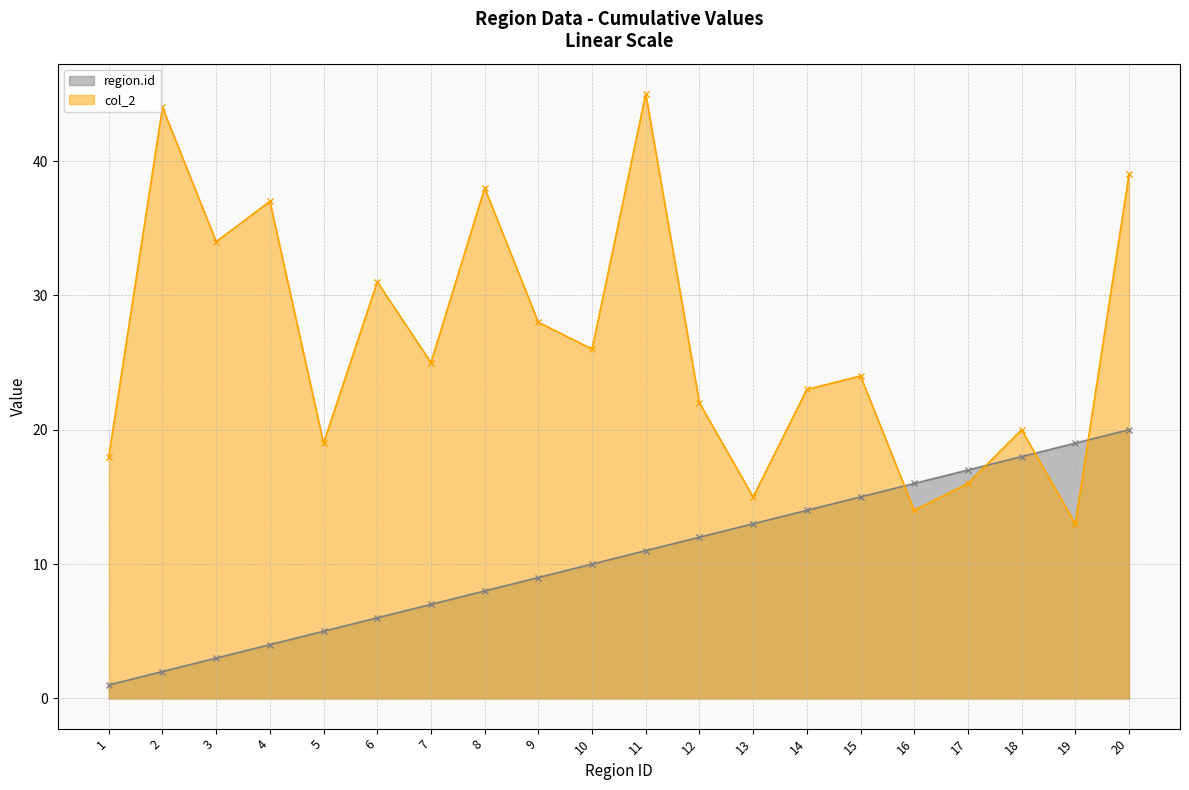

Reading right to left, transcribe all the data shown in this chart.

region.id: 20	19	18	17	16	15	14	13	12	11	10	9	8	7	6	5	4	3	2	1
col_2: 39	13	20	16	14	24	23	15	22	45	26	28	38	25	31	19	37	34	44	18